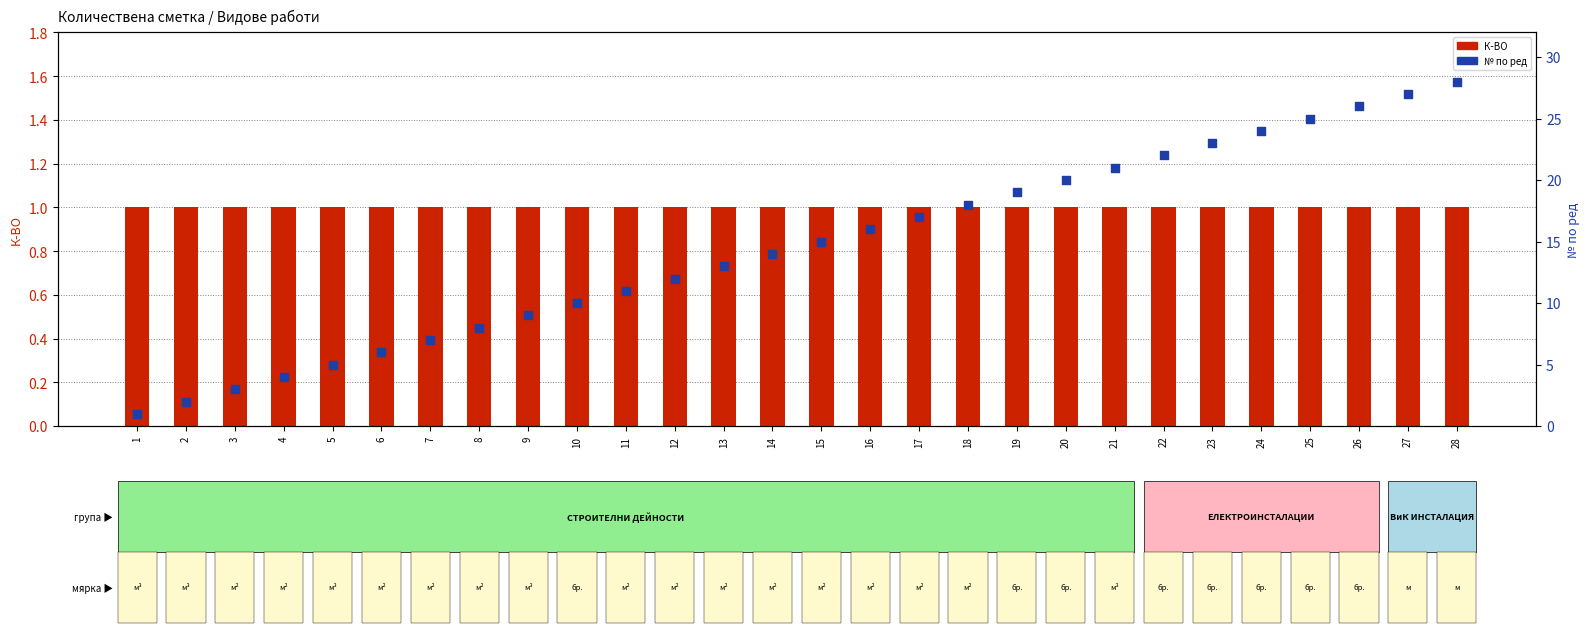

At which category is the sum across all series the highest?

28